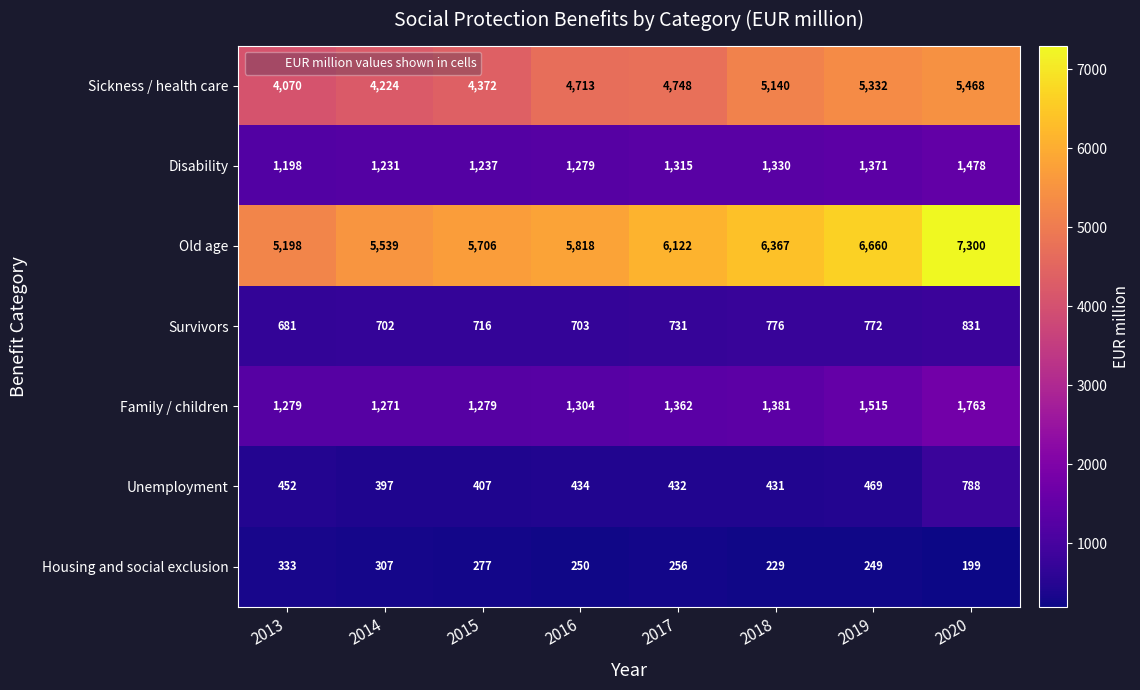

How many series are shown in this chart?

7